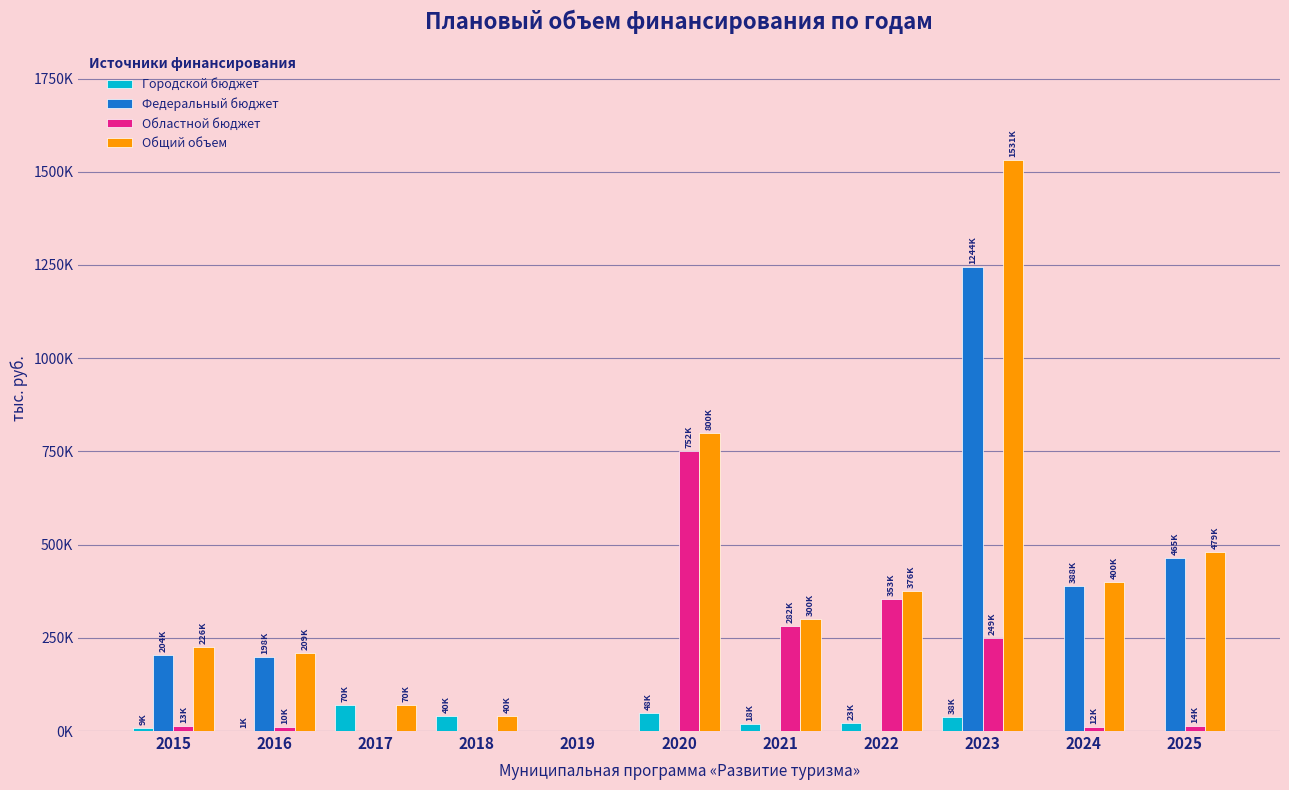

Is the value of Федеральный бюджет at 2021 greater than the value of Городской бюджет at 2023?

No